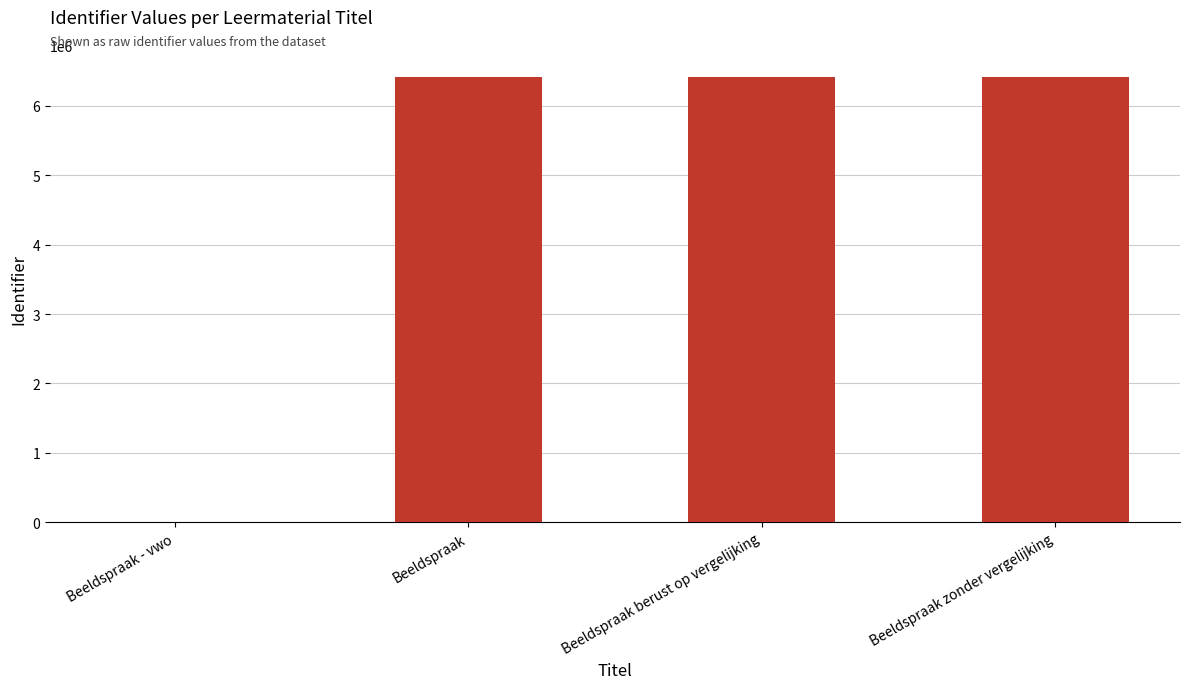

Approximately how many times larger is the value at Beeldspraak berust op vergelijking compared to Beeldspraak?

1.0